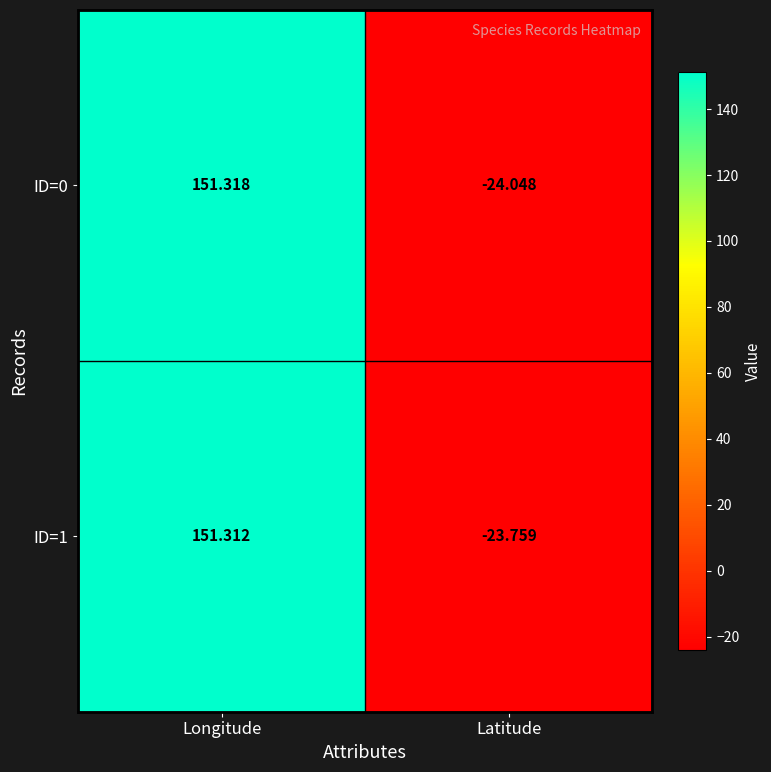

Rank the series by their maximum value, from lowest to highest.

ID=1, ID=0